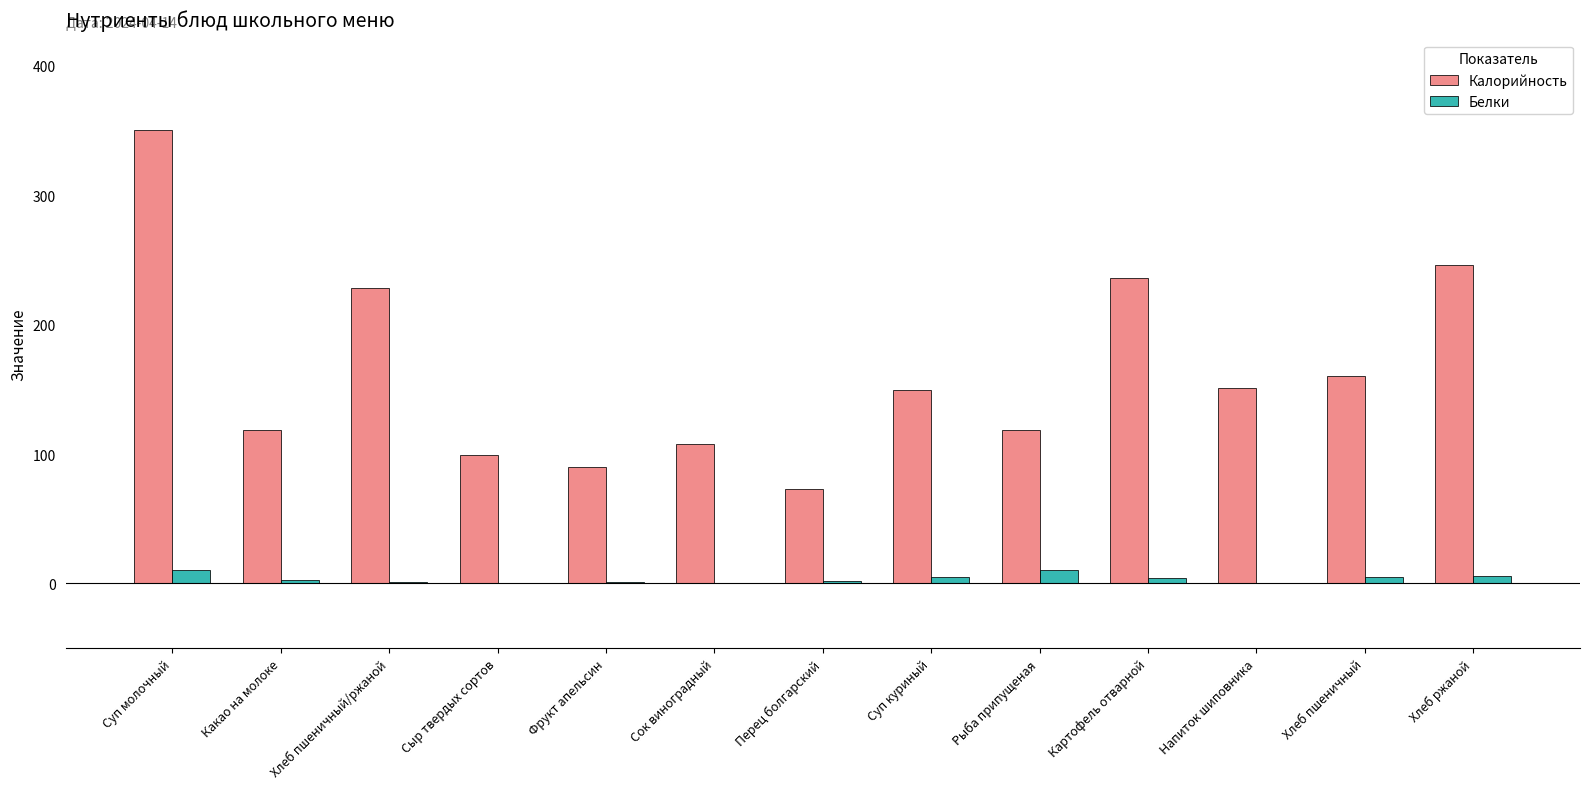

At which label does Калорийность reach its peak?

Суп молочный